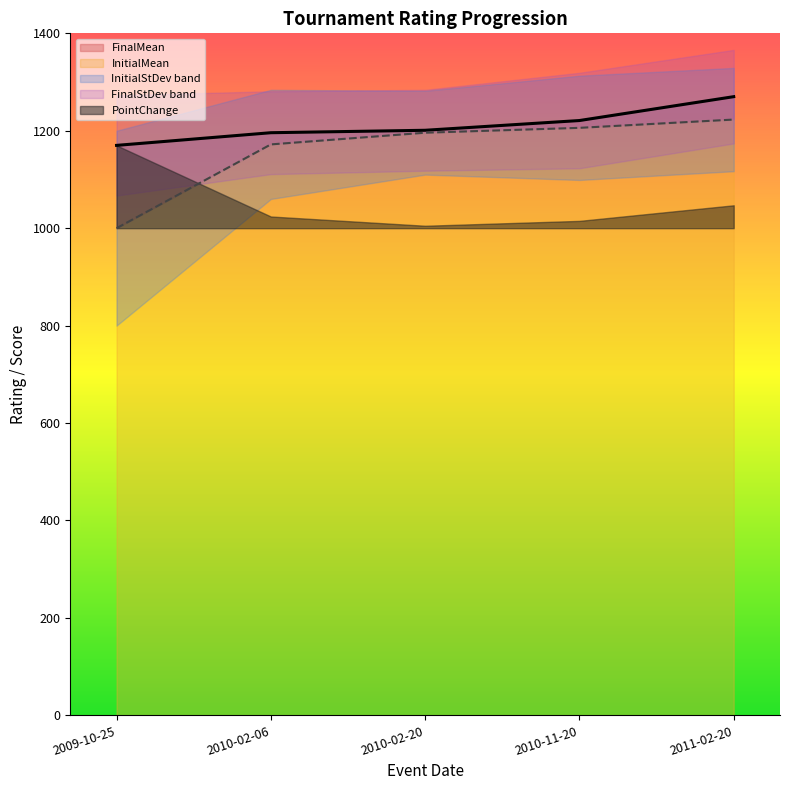

In InitialStDev, how many points are higher than both neighbors (excluding endpoints)?

1